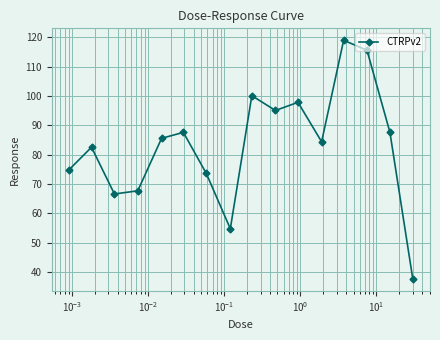

What is the maximum value shown in the chart?

119.0